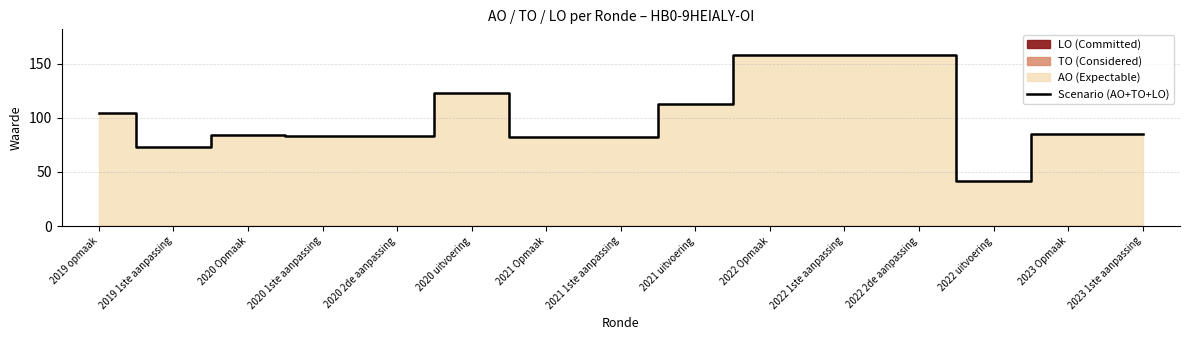

How many data points are less than 85?

7